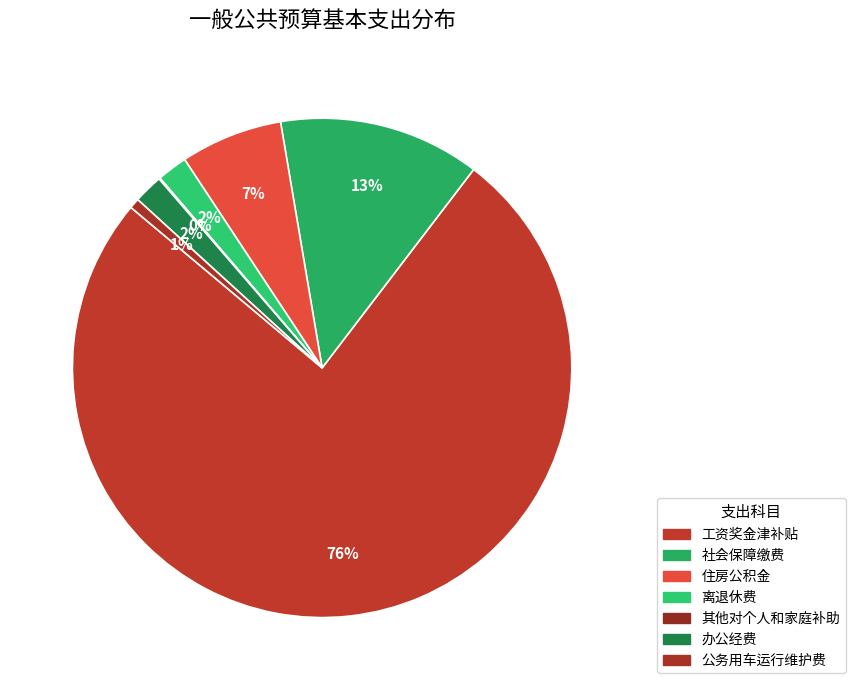

Which category accounts for the majority?

工资奖金津补贴